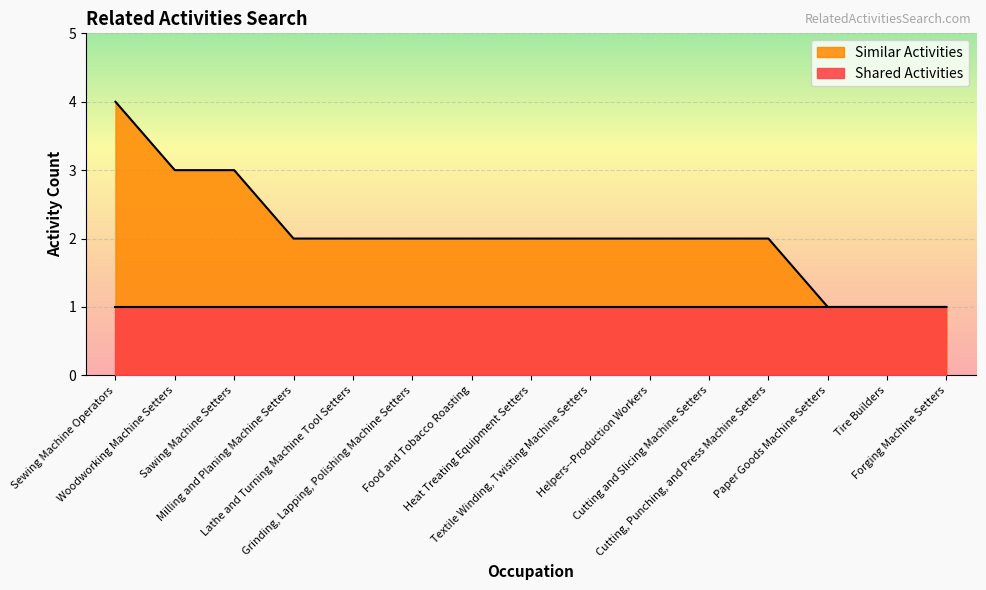

True or false: the data shows 2 at Paper Goods Machine Setters.

False